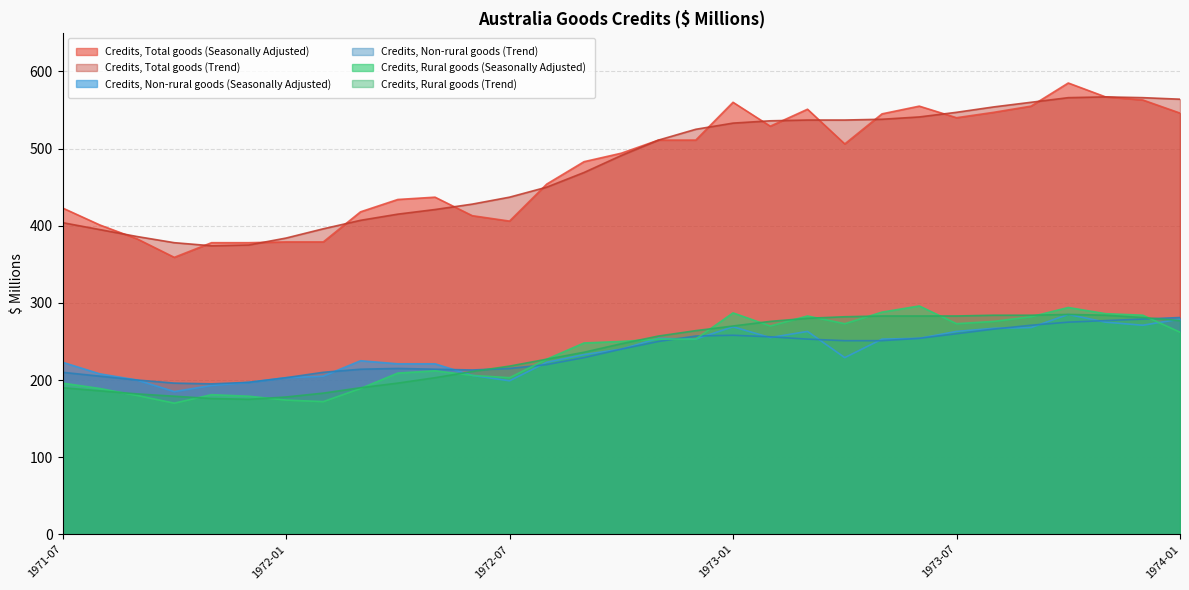

What is the sum of all Credits, Non-rural goods (Trend) values?

7315